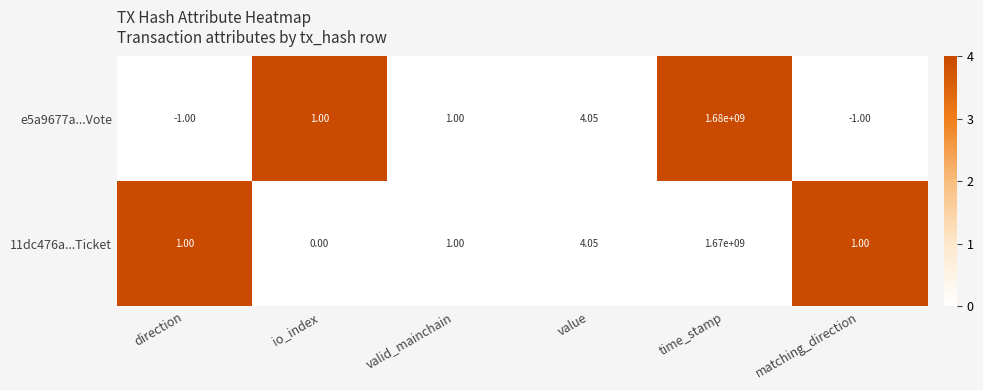

Which label corresponds to the largest value in the chart?

time_stamp